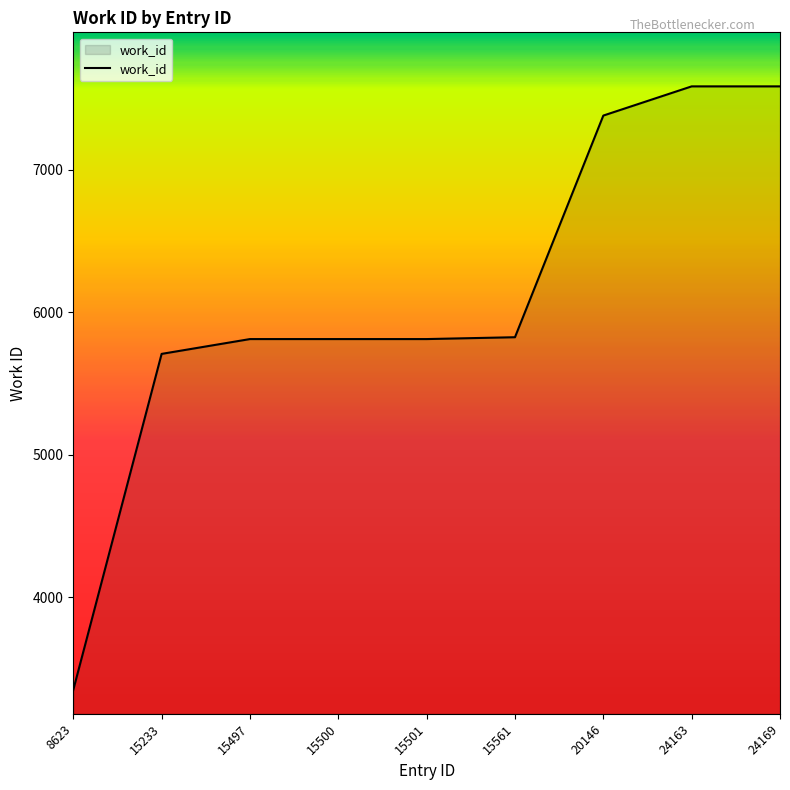

True or false: the data shows 4003 at 24169.

False